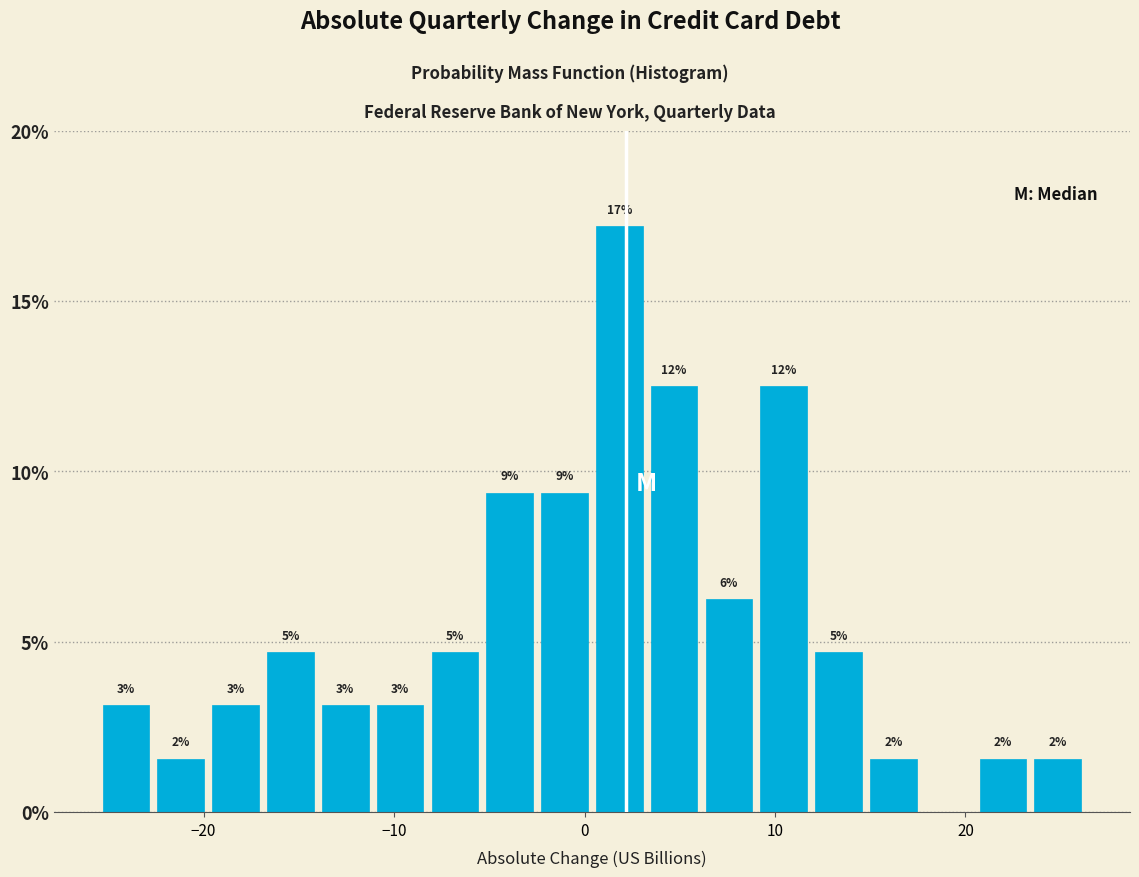

Around what value on the x-axis is the tallest bar? Give the approximate position of its centre, as read against the axis.

2